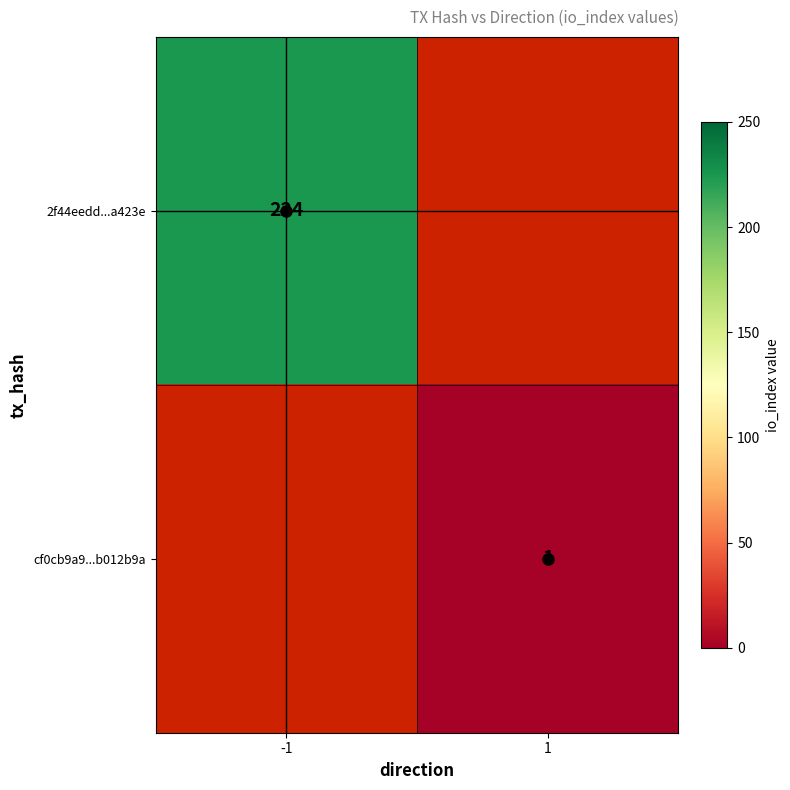

Is the value of cf0cb9a9...b012b9a at 1 greater than the value of 2f44eedd...a423e at 1?

No